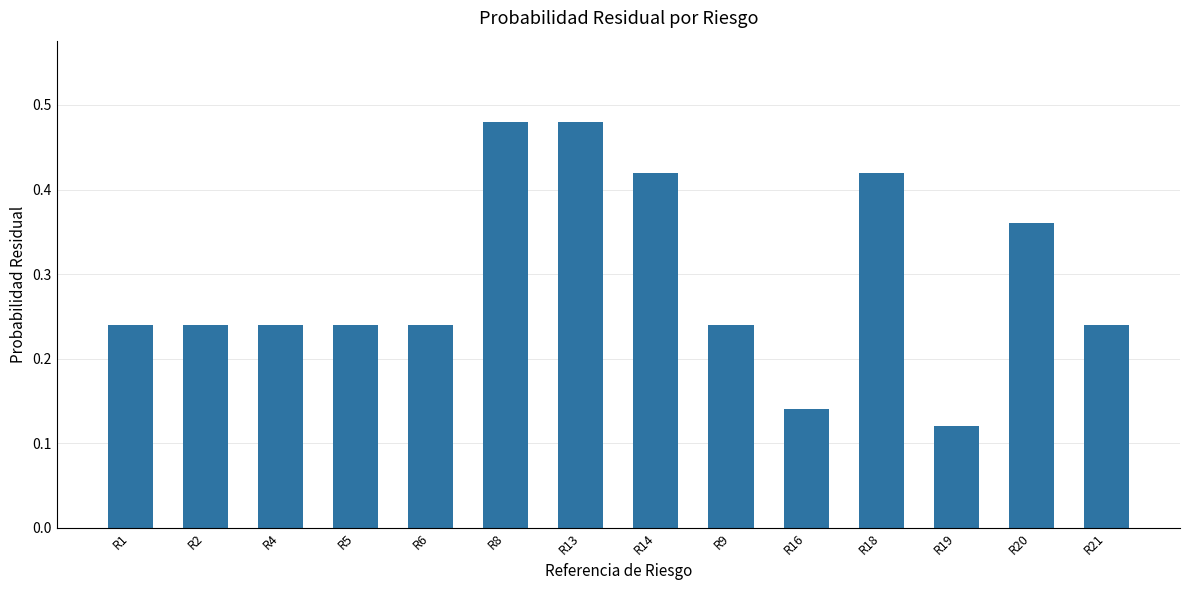

True or false: the data shows 0.4 at R4.

False